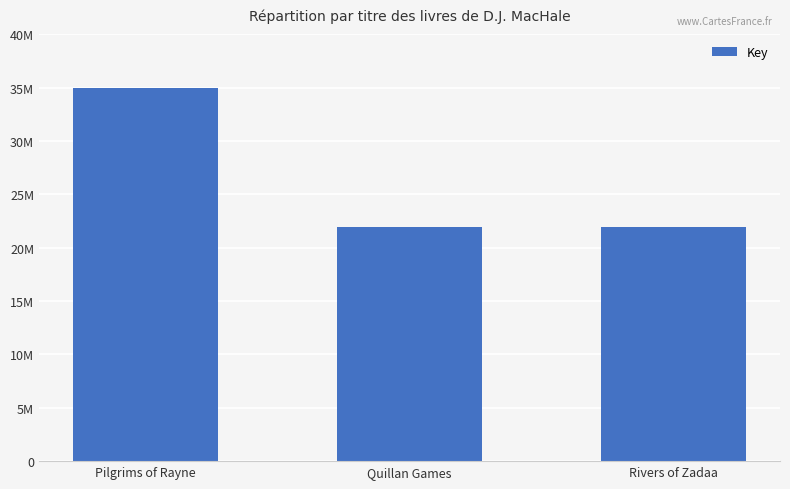

Are the bars horizontal?

No